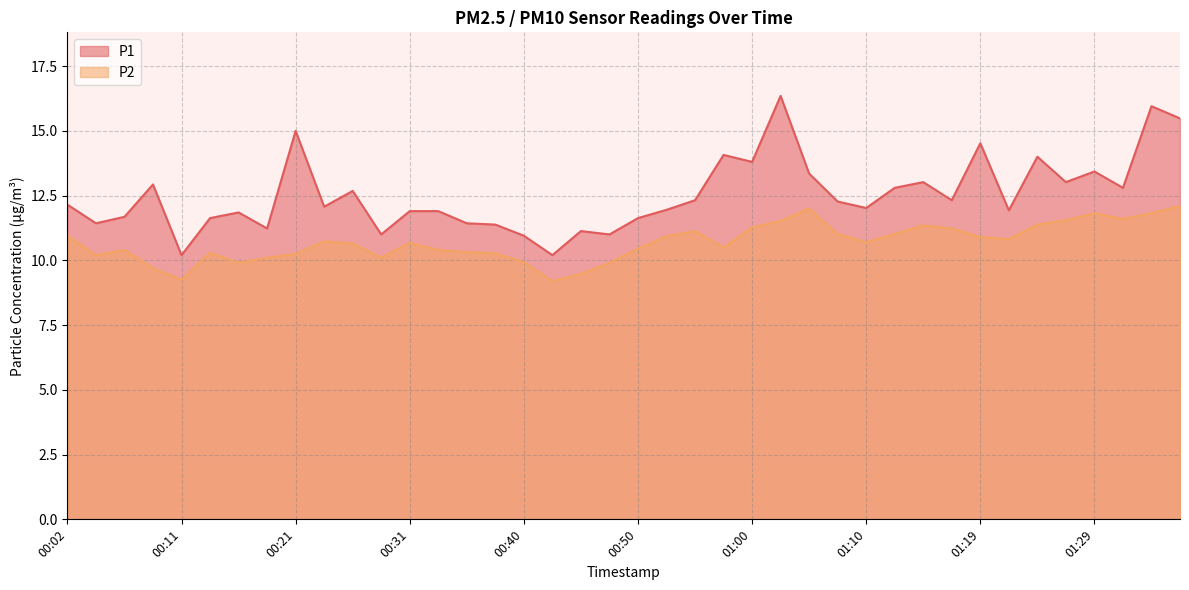

True or false: P2 and P1 cross at least once.

False